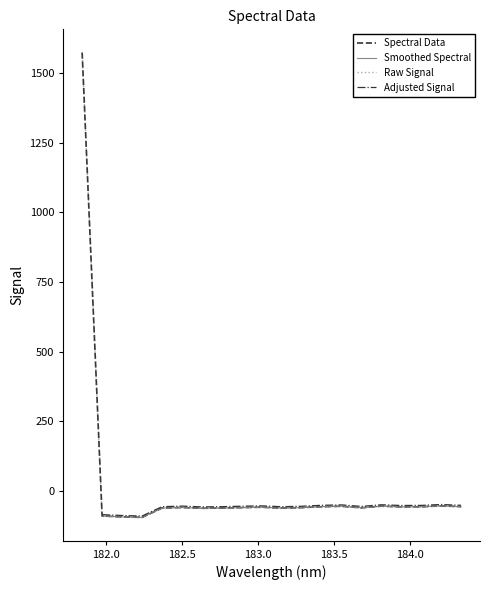

Where does the data first go above -59?

181.8418